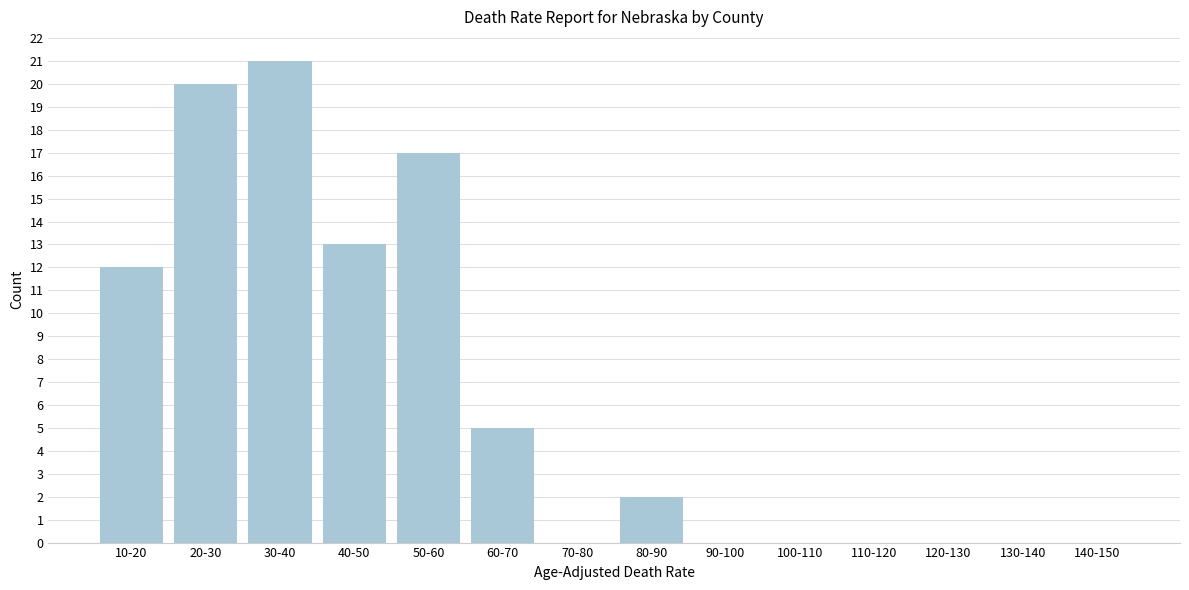

Reading left to right, what are all the values shown in this chart?

10-20=12	20-30=20	30-40=21	40-50=13	50-60=17	60-70=5	70-80=0	80-90=2	90-100=0	100-110=0	110-120=0	120-130=0	130-140=0	140-150=0